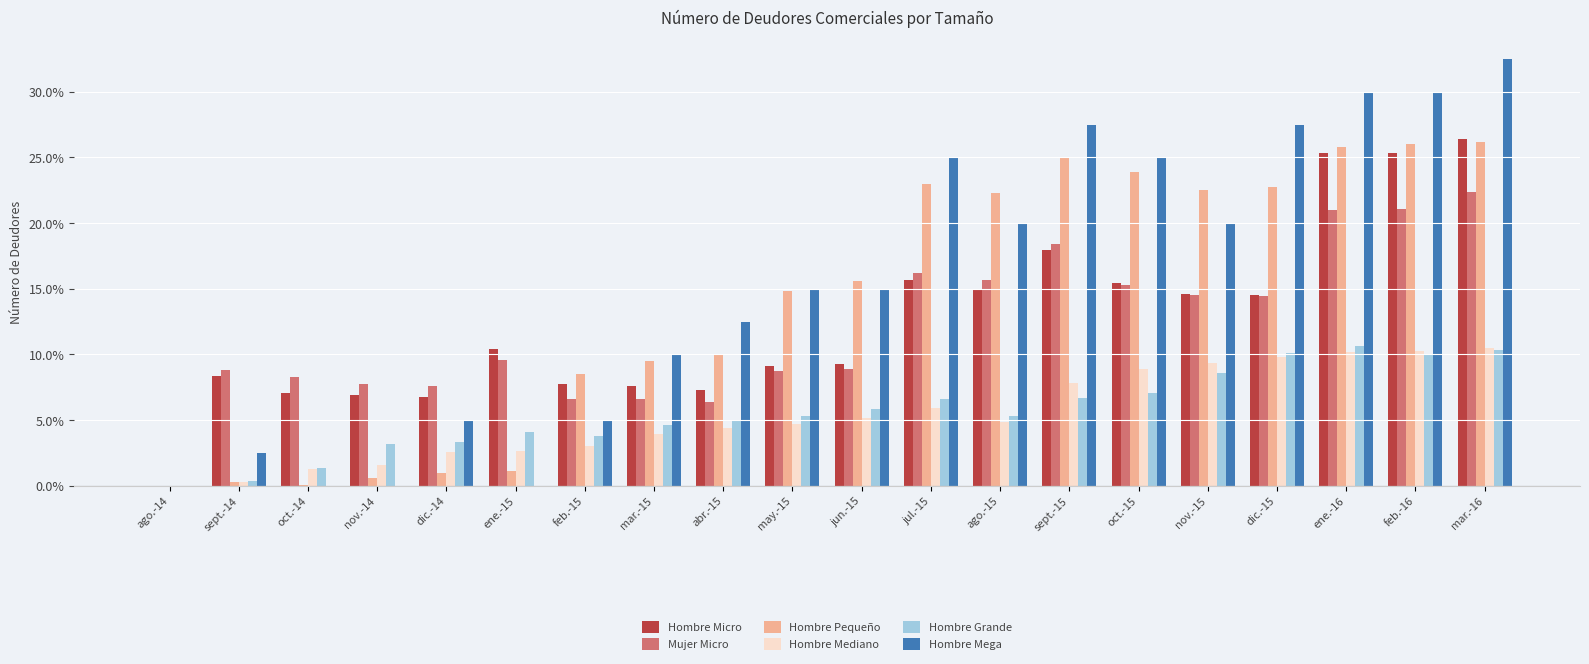

The value of Hombre Mega at dic.-15 is 13.5. True or false?

False